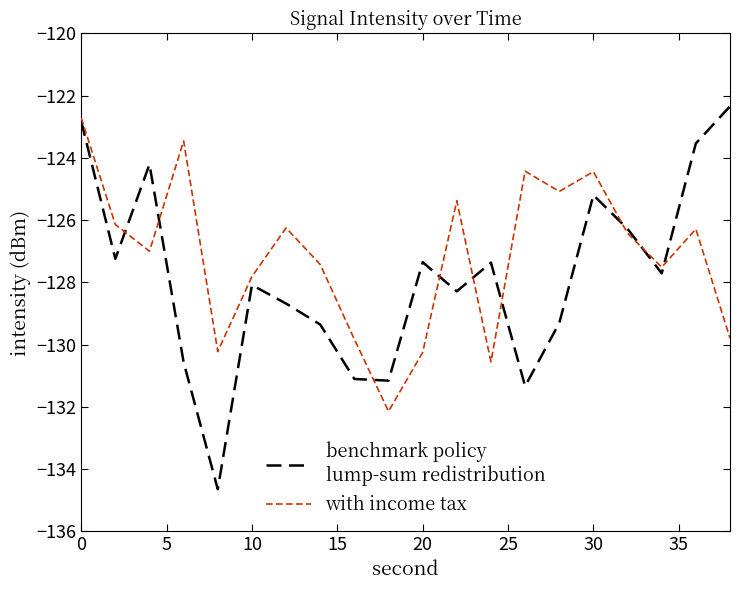

What is the maximum value shown in the chart?

-122.3